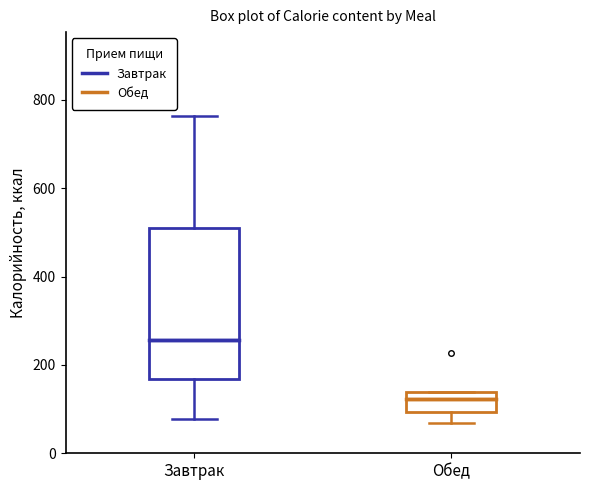

Which box is the tallest, from its lower edge to its upper edge?

Завтрак